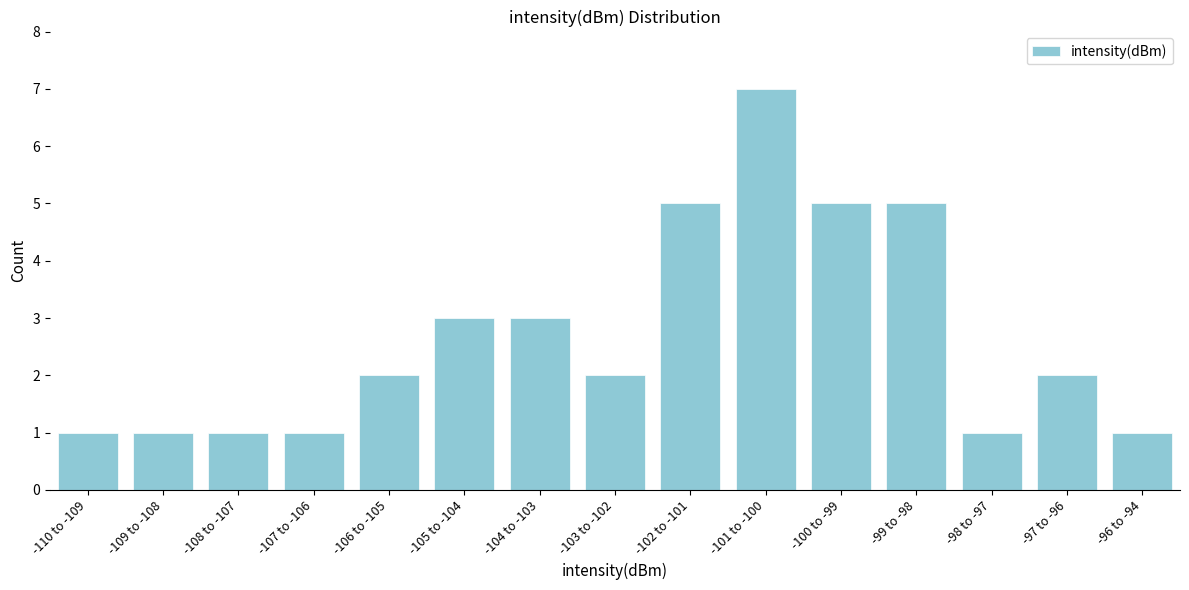

Reading left to right, transcribe all the data shown in this chart.

1	1	1	1	2	3	3	2	5	7	5	5	1	2	1